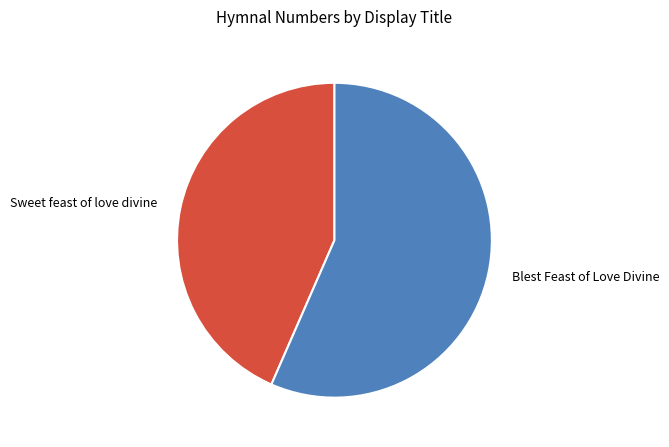

Is the sum of Sweet feast of love divine and Blest Feast of Love Divine greater than half?

Yes